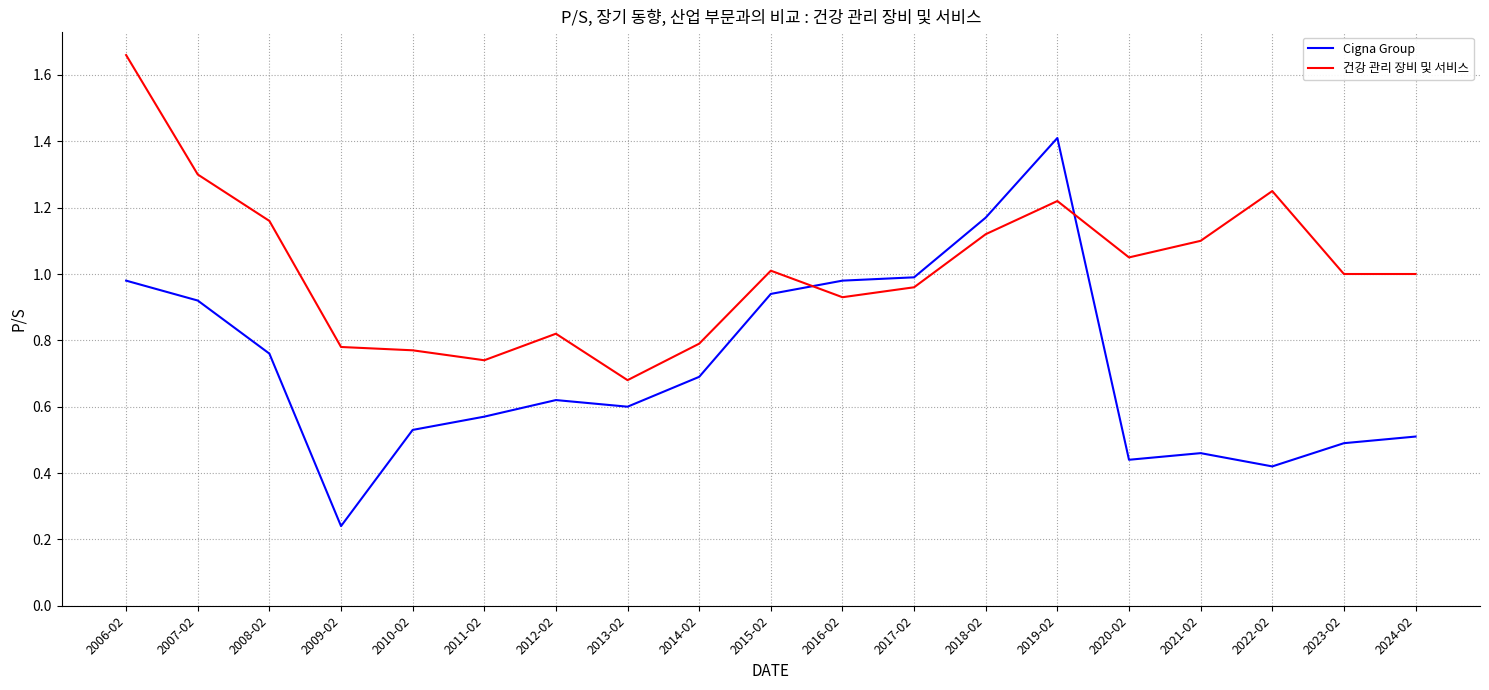

True or false: 건강 관리 장비 및 서비스 has a value of 1.6 at 2008-02.

False